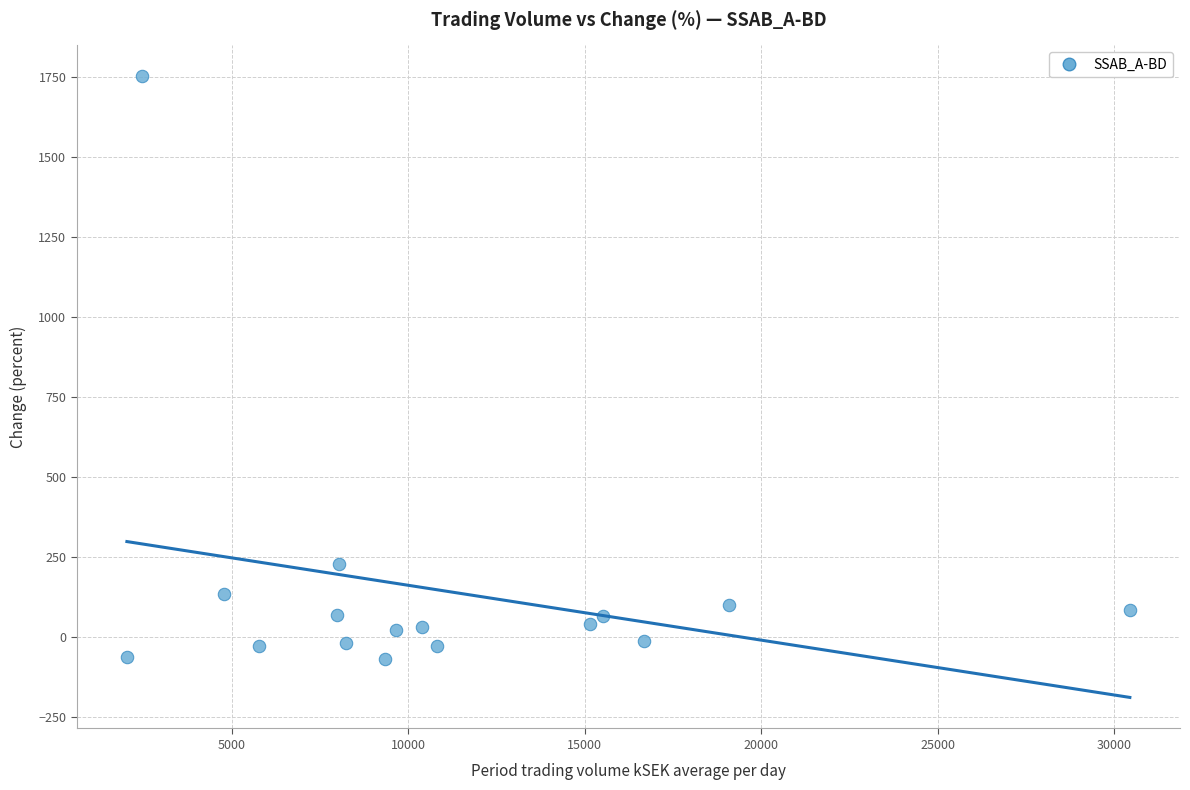

What Y value in the scatter plot is closest to 841?

227.2